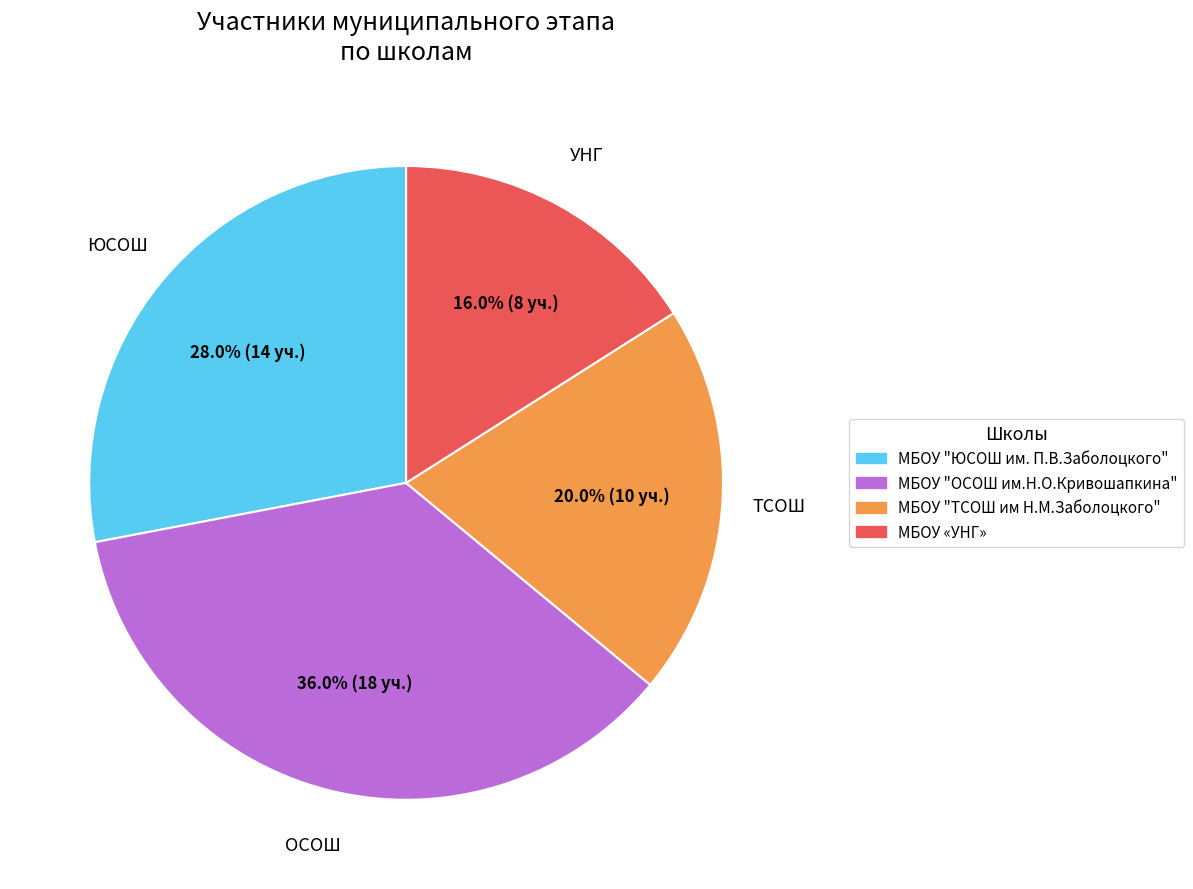

What is the ratio of the value at МБОУ «УНГ» to the value at МБОУ "ЮСОШ им. П.В.Заболоцкого"?

0.6